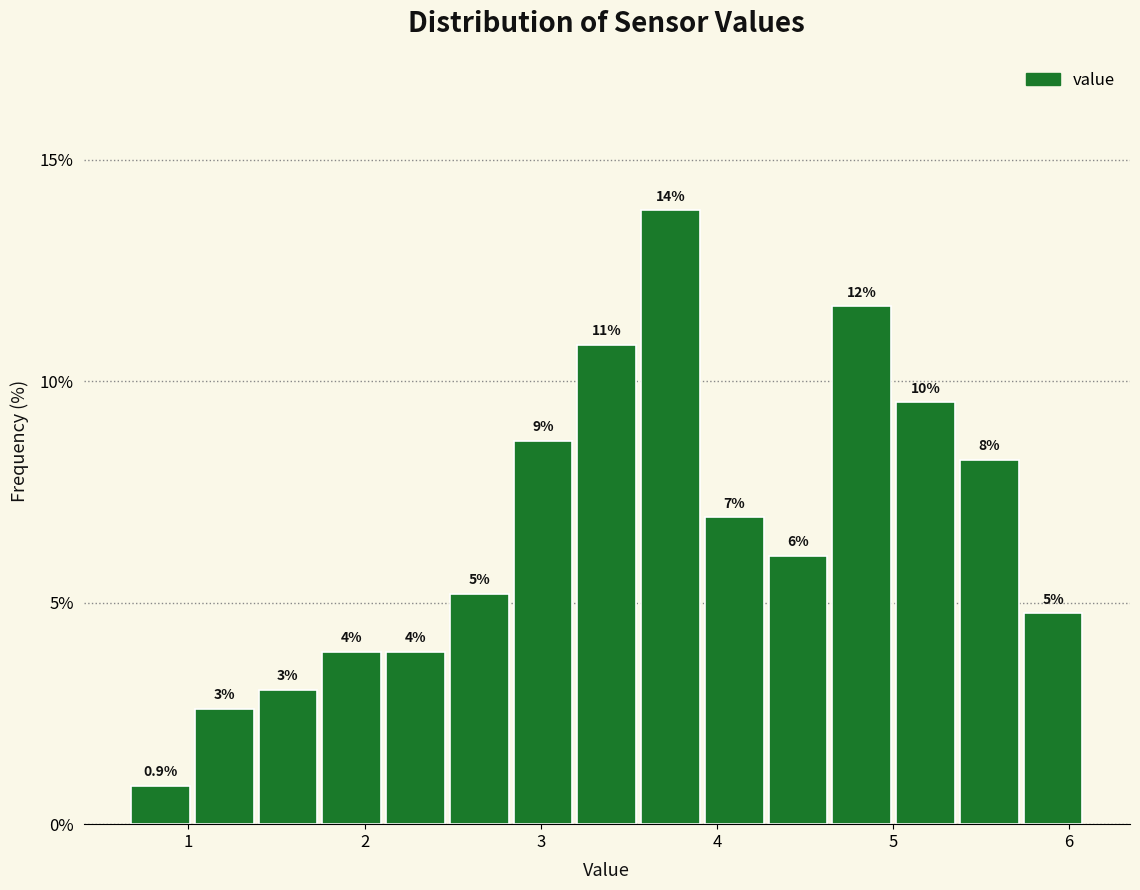

Read against the x-axis, roughly where is the centre of the tallest bar?

3.7